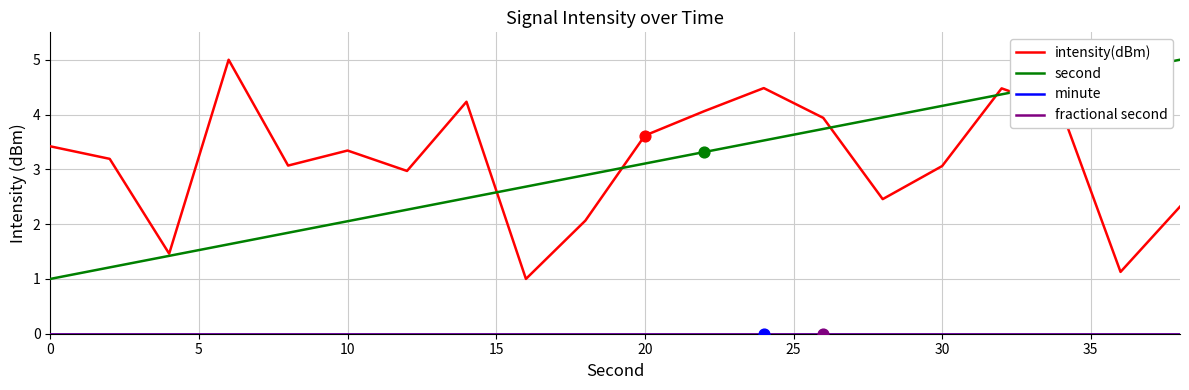

Does the chart have visible grid lines?

Yes